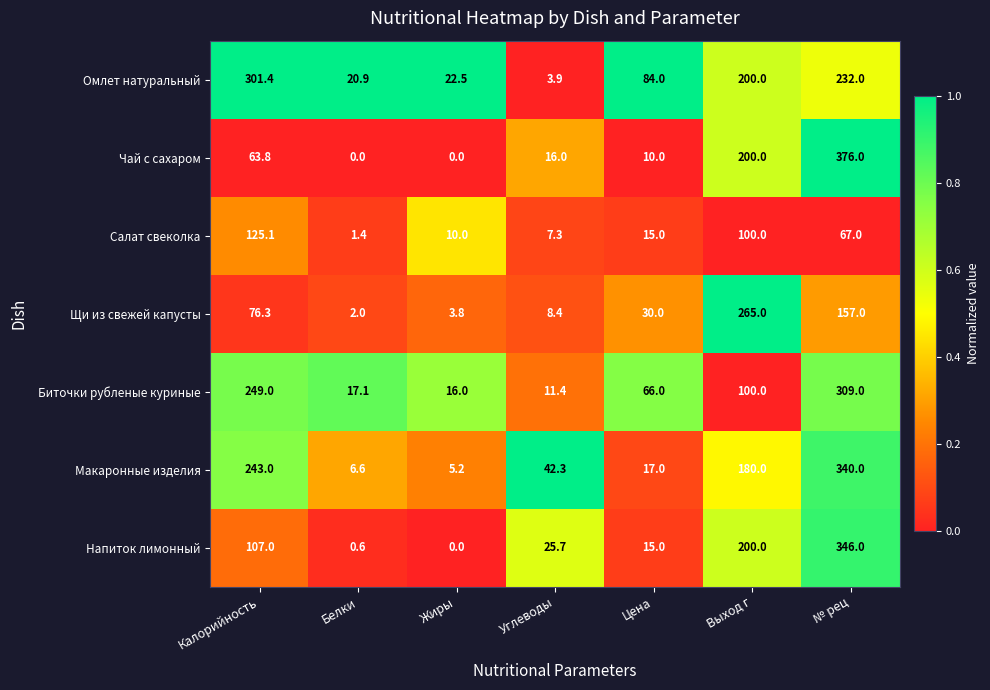

Which series has the widest spread of values?

Чай с сахаром